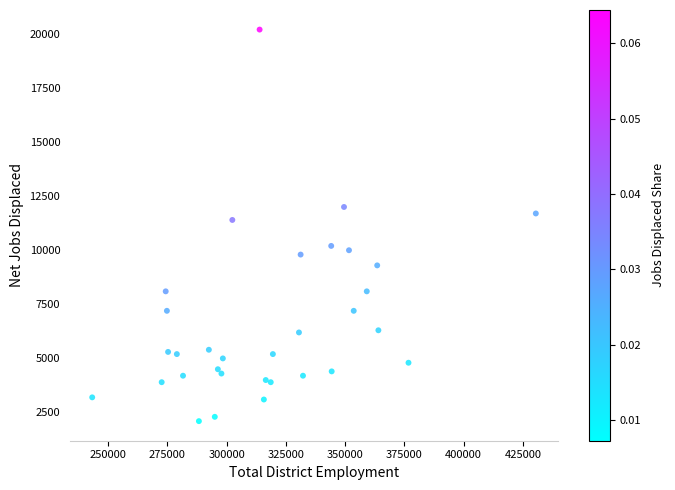

What Y value in the scatter plot is closest to 11150?

11400